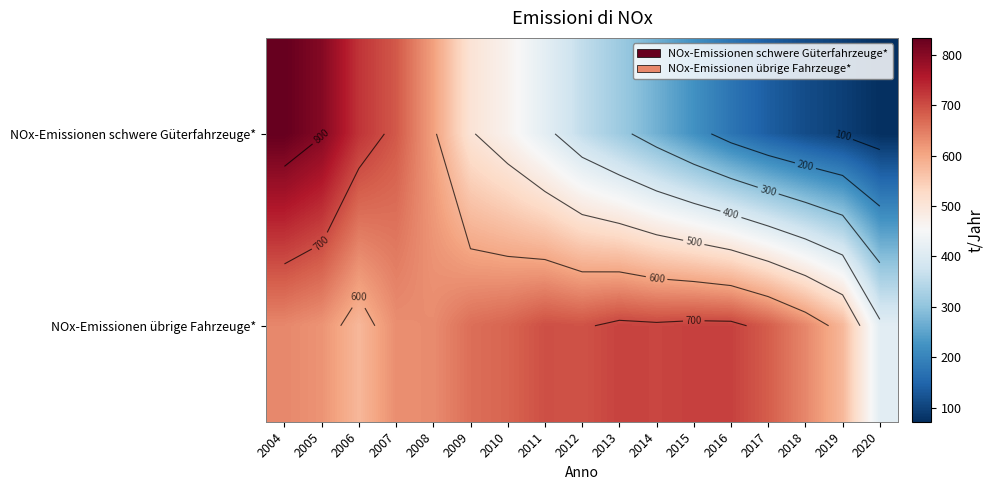

Which series has the widest spread of values?

NOx-Emissionen schwere Güterfahrzeuge*